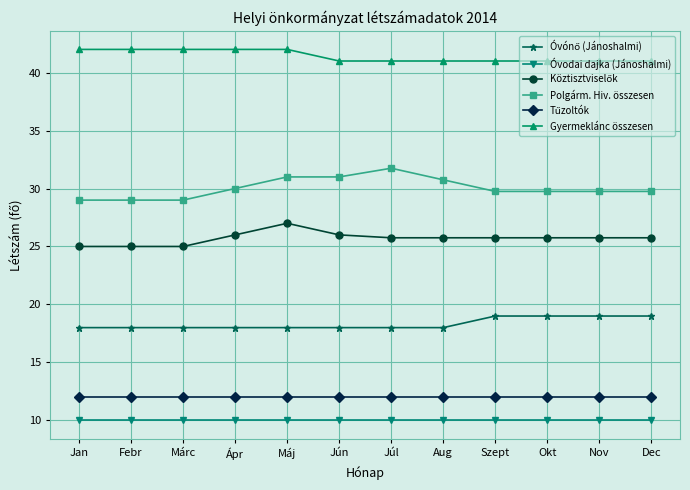

How many categories are shown in the chart?

12